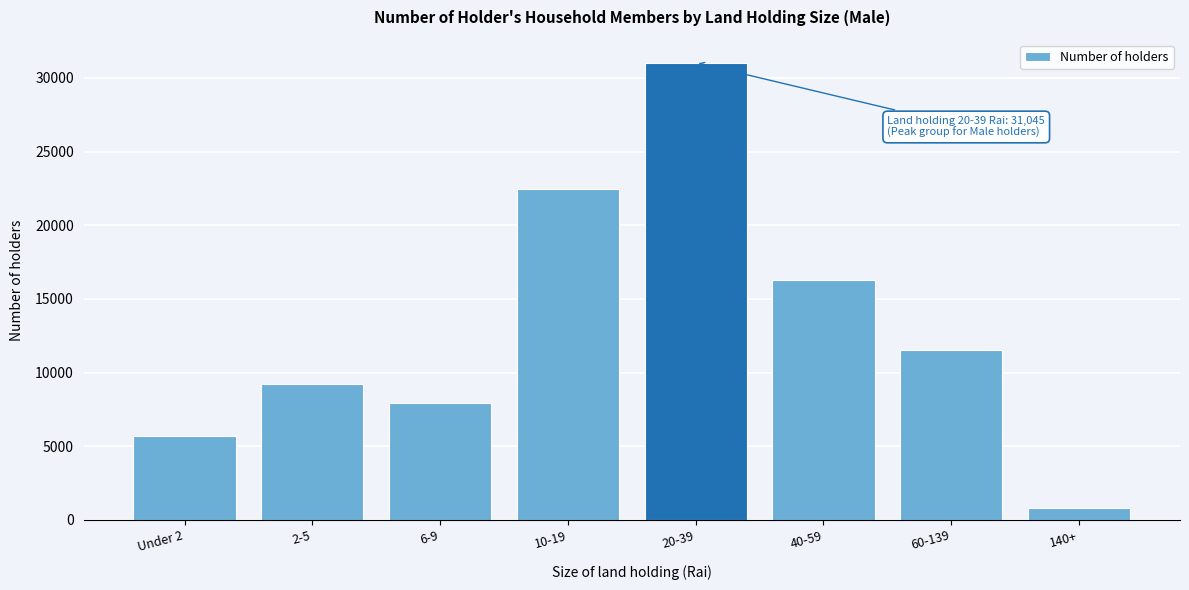

What is the change in value from Under 2 to 20-39?

+25369.2